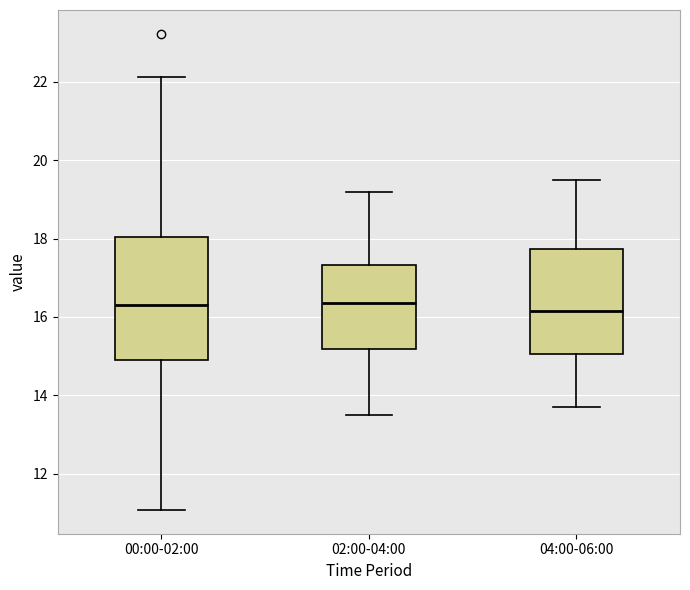

Where does the median line of the box for 00:00-02:00 sit on the y-axis? The values are not printed on the chart, so give them approximately, as read against the axis.

16.4